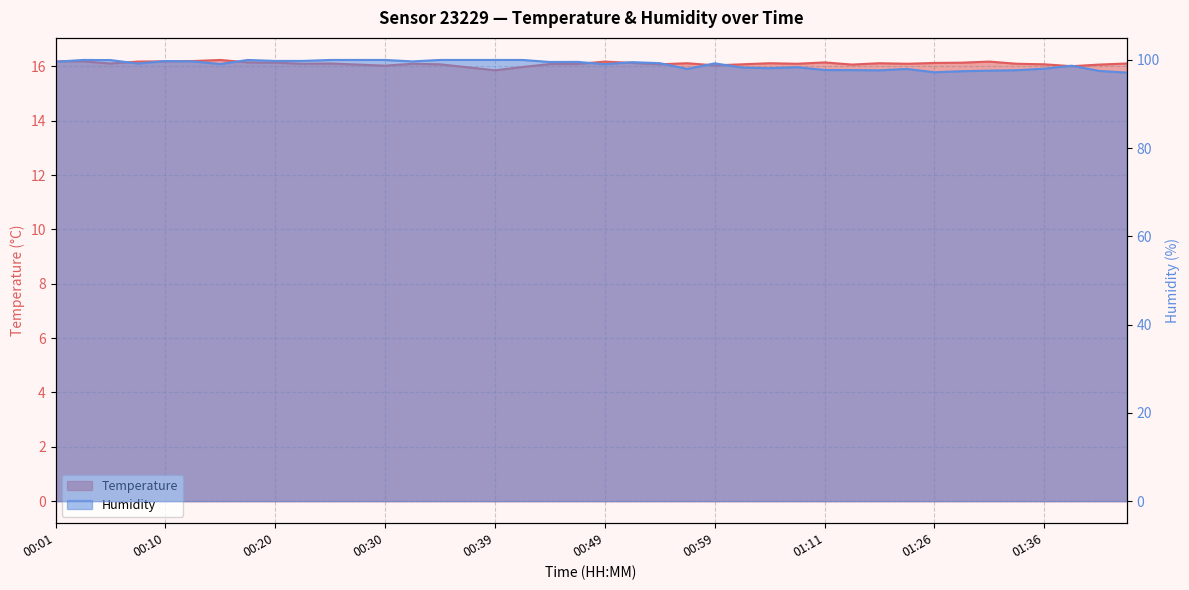

Is it true that Humidity equals 57.9 at 00:13?

False